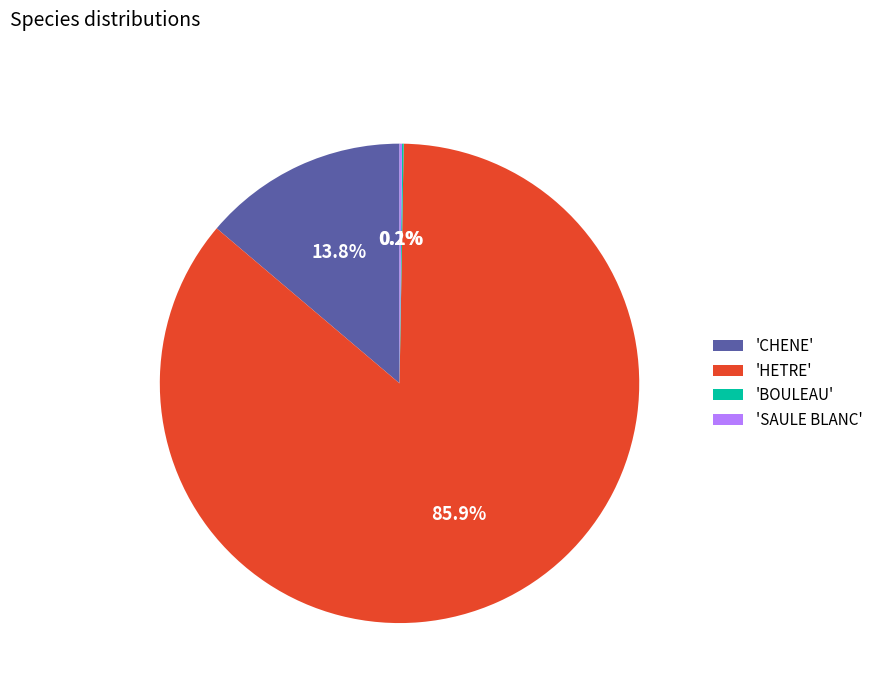

To the nearest percent, what is the average slice percentage?

25%